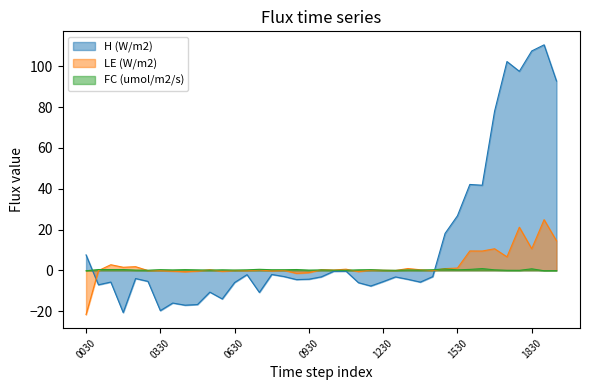

What is the value of the LE (W/m2) point at the 20th from the left?

0.3